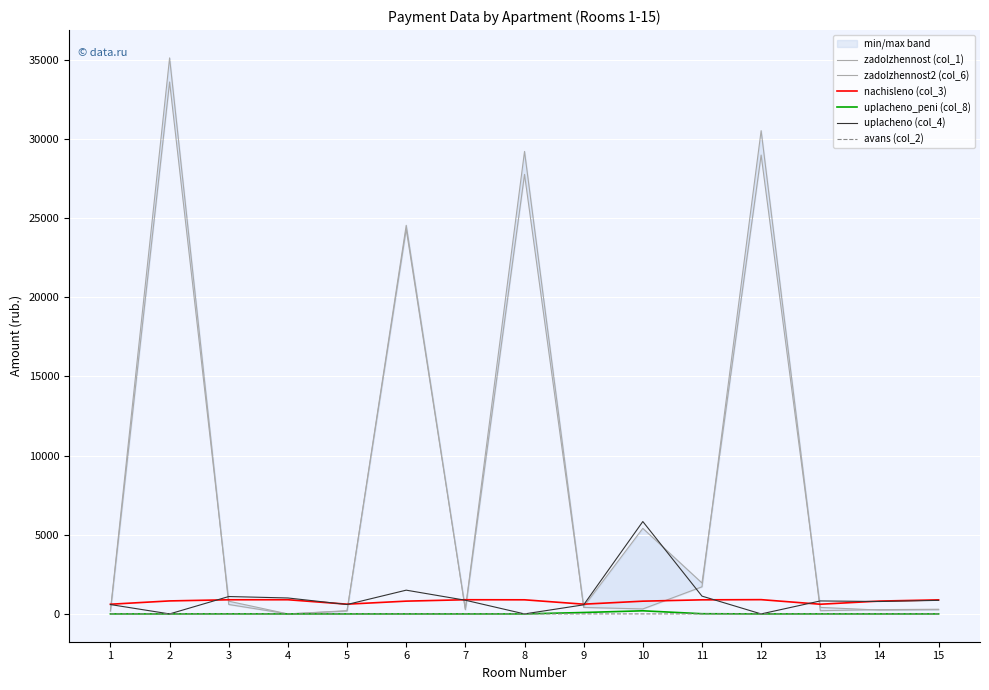

The value of zadolzhennost (col_1) at 12 is 28972.5. True or false?

True